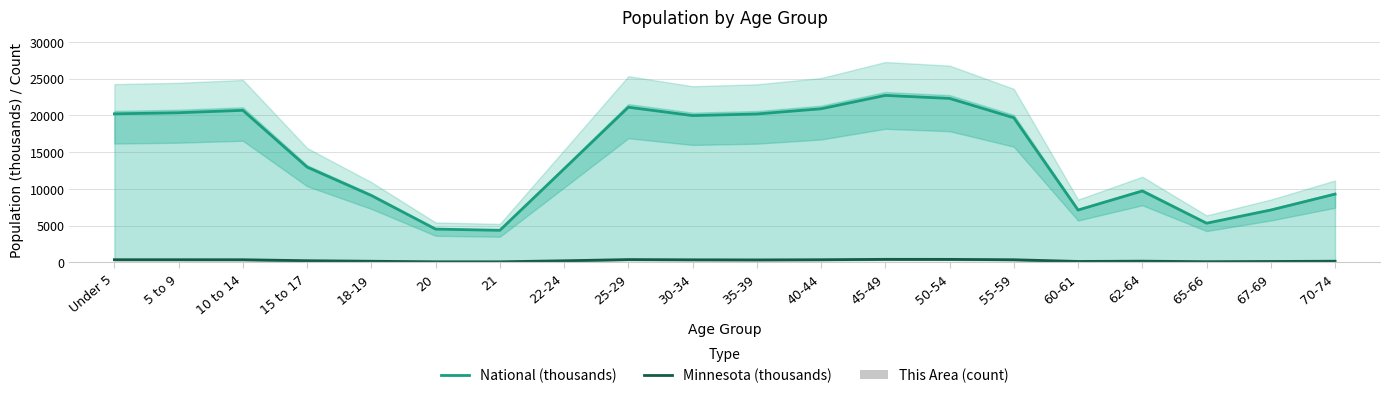

What position from the right is 10 to 14?

18